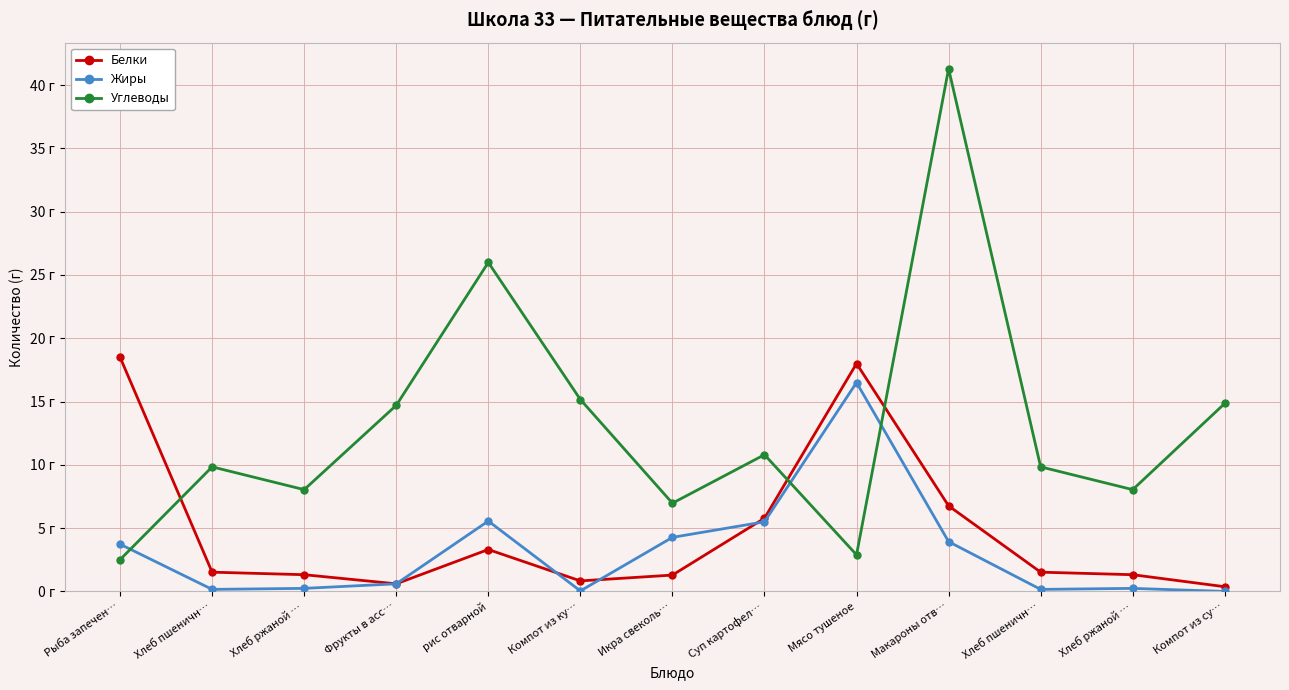

Is this an area chart (filled region under the line)?

No